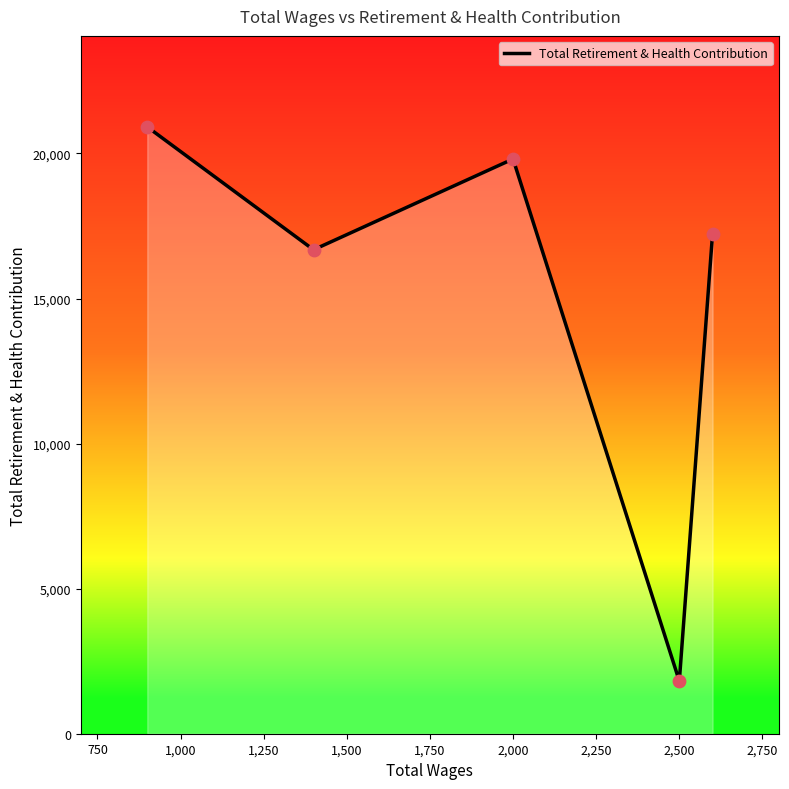

What is the minimum value shown in the chart?

1813